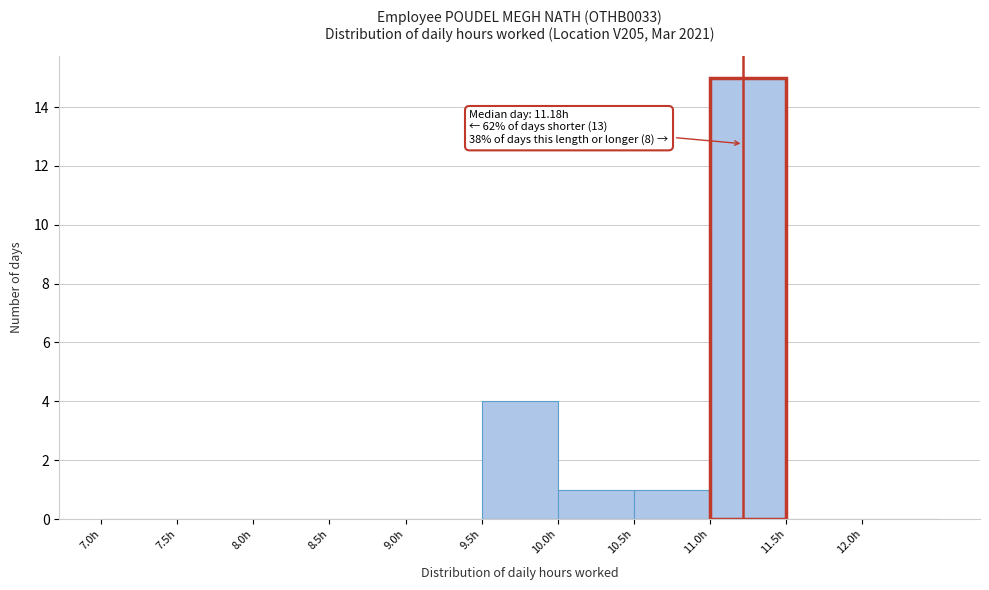

Over which range of the x-axis is the bar tallest?

11.0 to 11.5